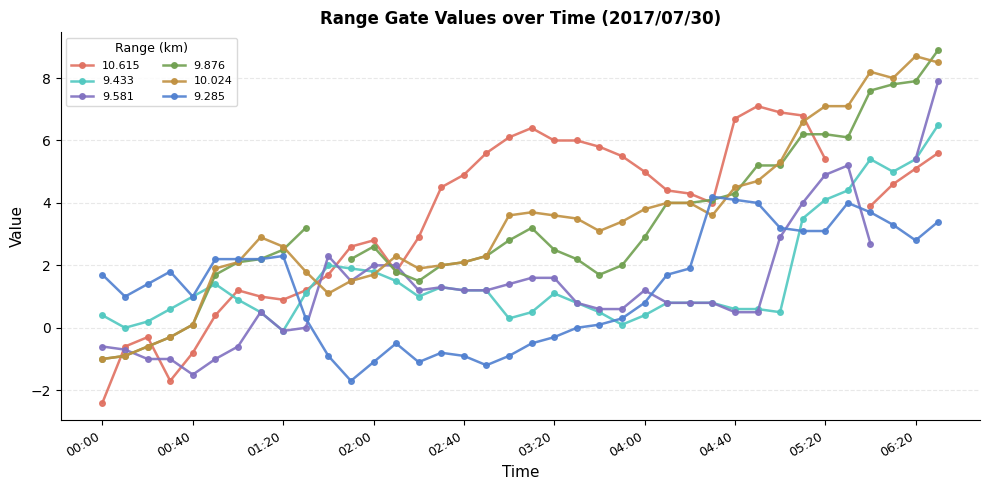

Where is the first local minimum for 10.024?

2017/07/30 01:40